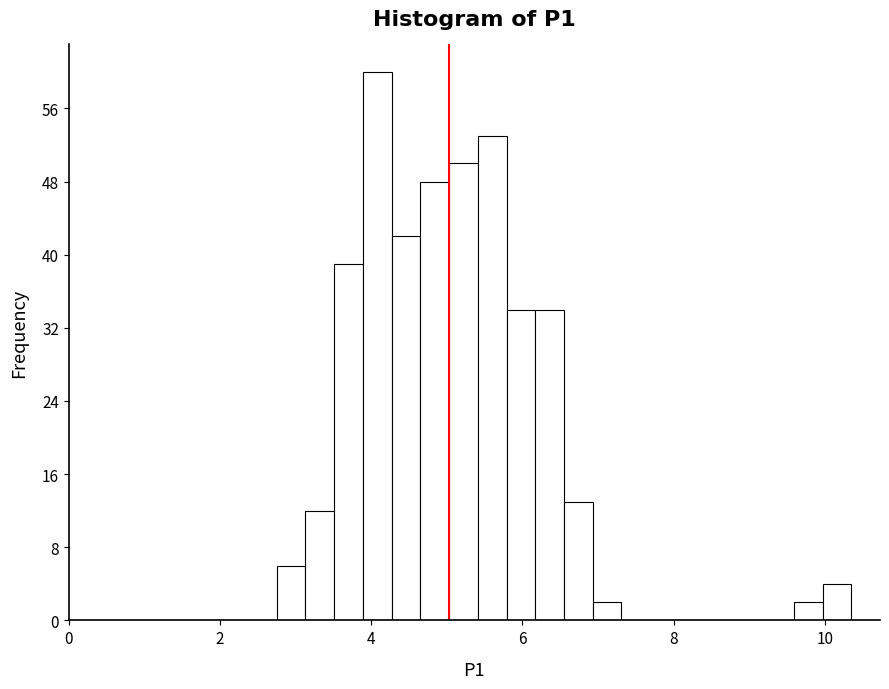

Read against the x-axis, roughly where is the centre of the tallest bar?

4.0